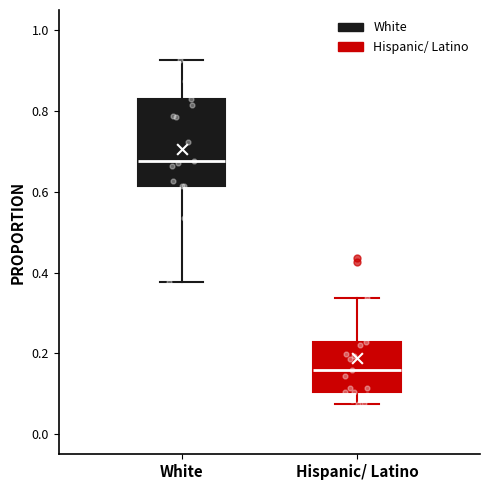

Where does the lower whisker of the box for Hispanic/ Latino end on the y-axis? The values are not printed on the chart, so give them approximately, as read against the axis.

0.08